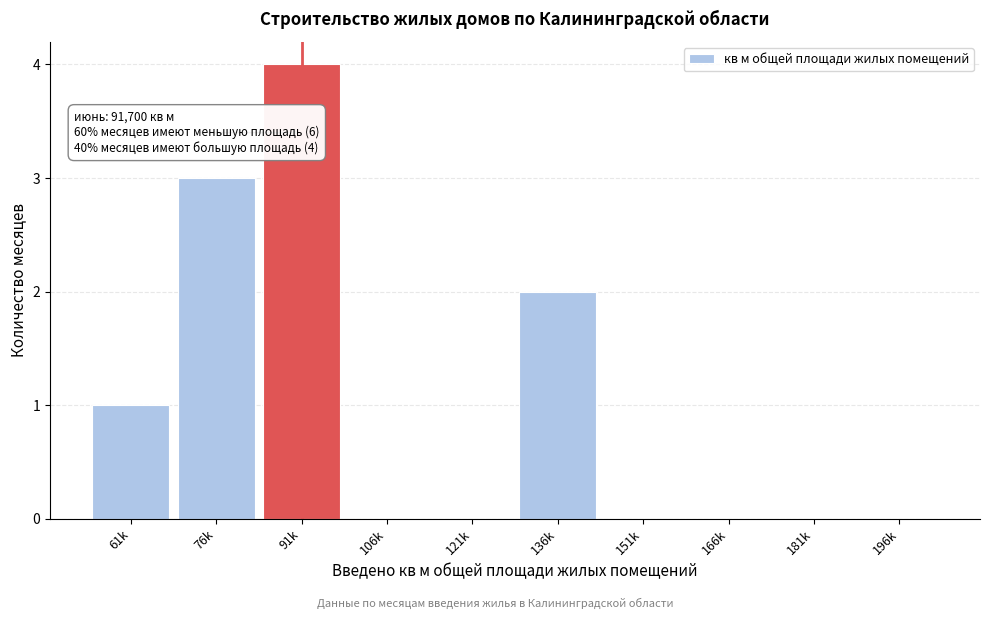

Reading left to right, what are all the values shown in this chart?

61k=1	76k=3	91k=4	106k=0	121k=0	136k=2	151k=0	166k=0	181k=0	196k=0